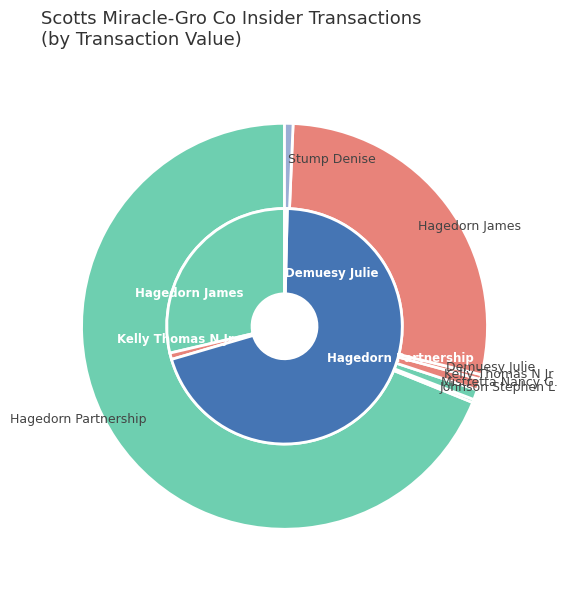

To the nearest percent, what is the average slice percentage?

14%